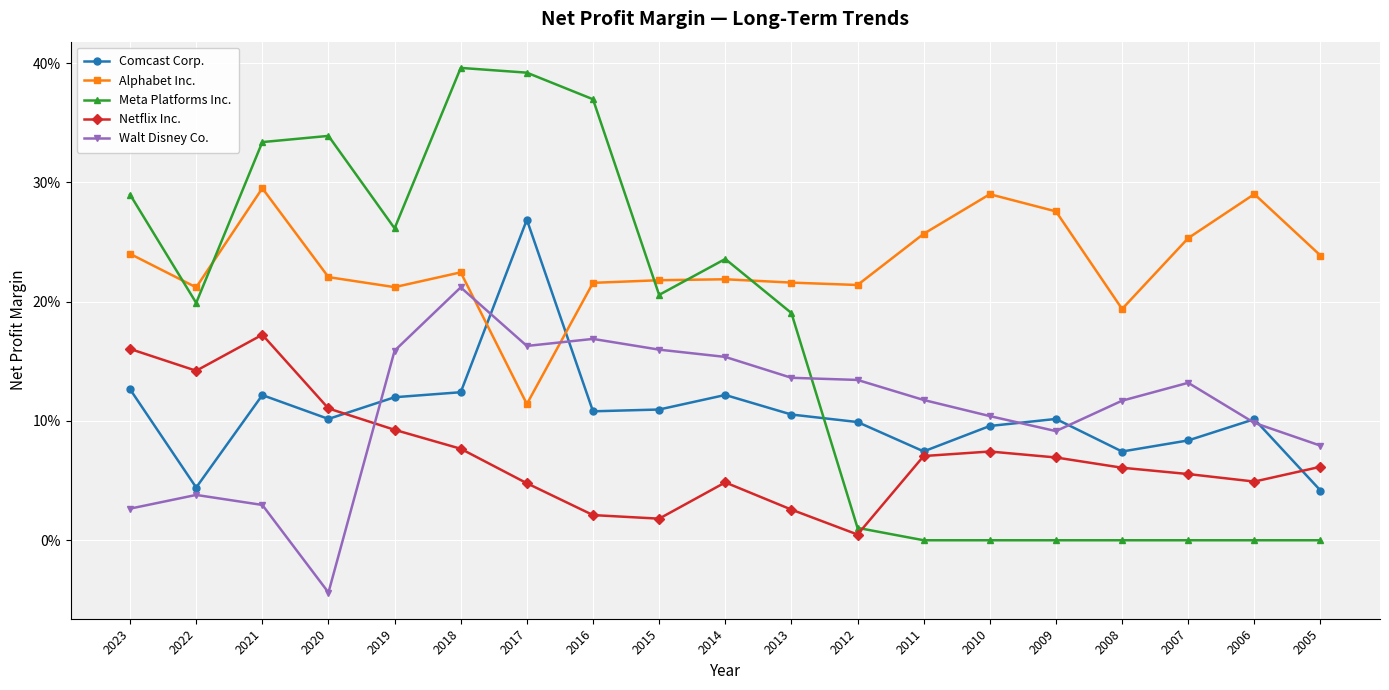

True or false: Walt Disney Co. has more than 1 points higher than both neighbors.

True